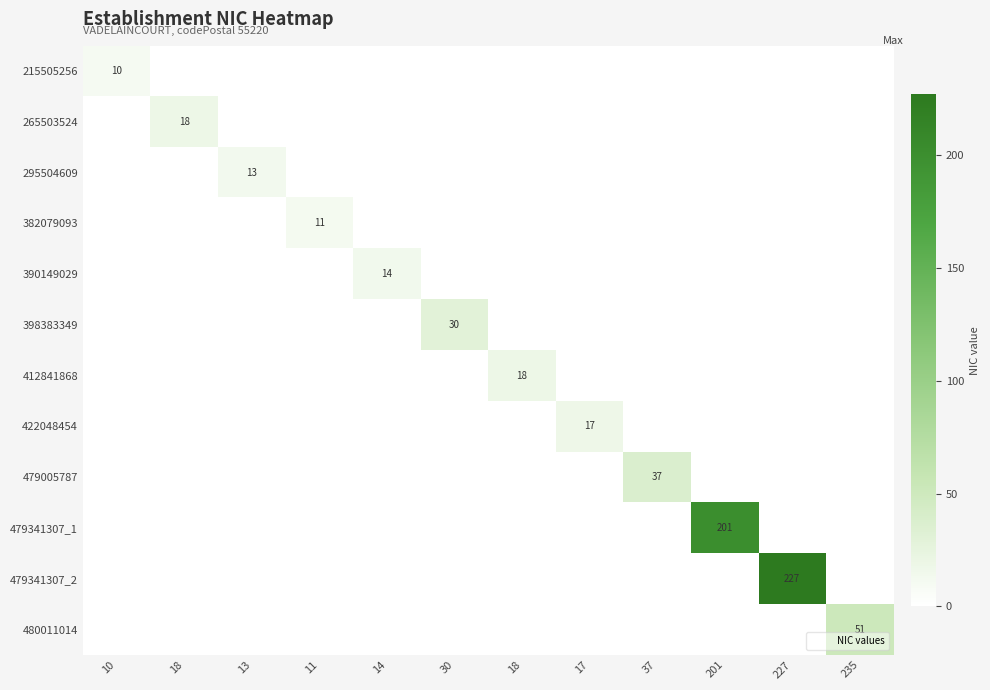

How many values in the 265503524 series exceed 0?

1